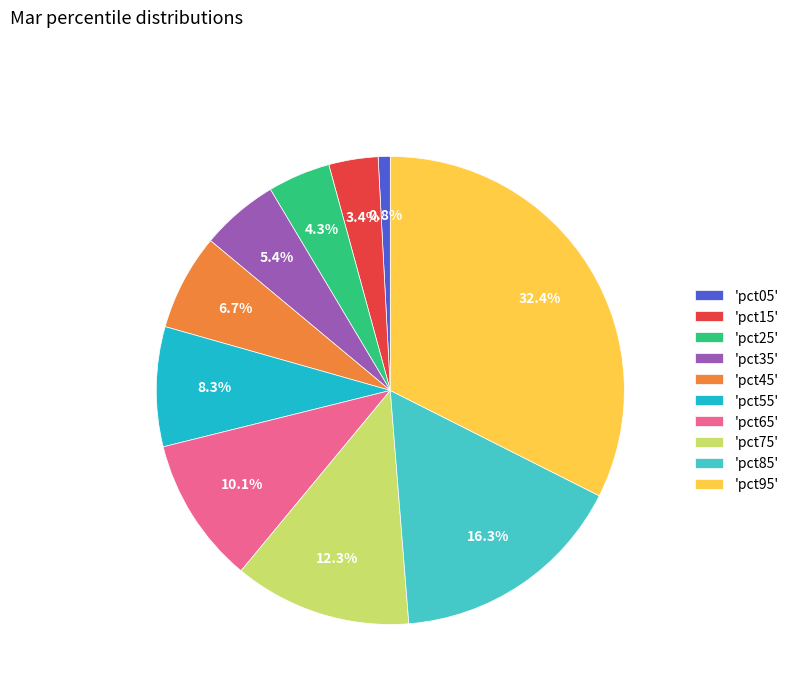

Is there any slice that represents more than half of the pie?

No